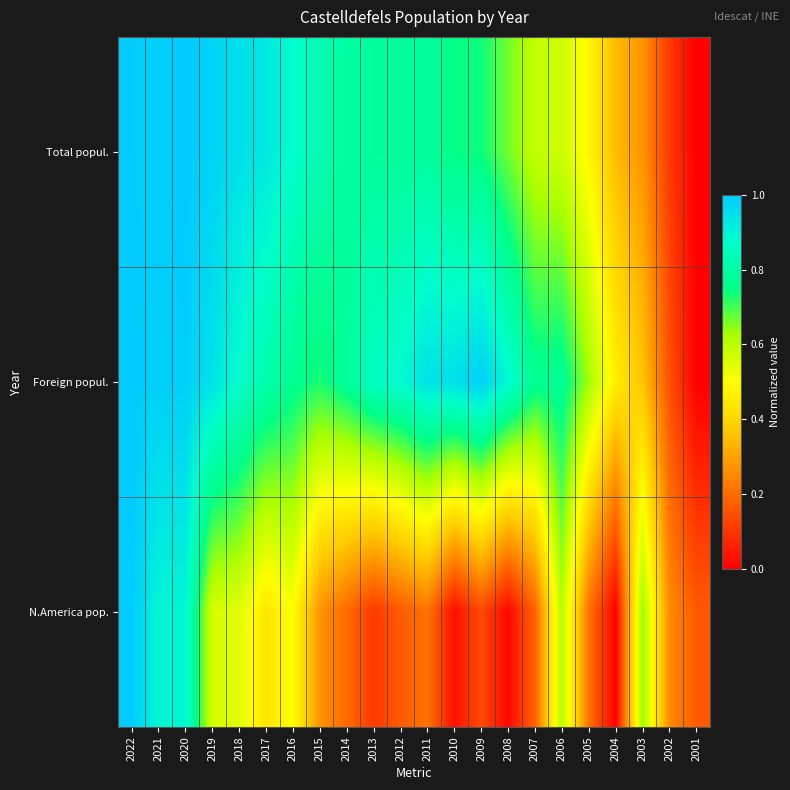

Reading left to right, transcribe all the data shown in this chart.

Total popul.: 2022=1.0	2021=1.0	2020=1.0	2019=1.0	2018=0.9	2017=0.9	2016=0.9	2015=0.8	2014=0.8	2013=0.8	2012=0.8	2011=0.8	2010=0.7	2009=0.7	2008=0.7	2007=0.6	2006=0.6	2005=0.5	2004=0.3	2003=0.3	2002=0.1	2001=0.0
Foreign popul.: 2022=1.0	2021=1.0	2020=1.0	2019=0.9	2018=0.9	2017=0.8	2016=0.8	2015=0.7	2014=0.8	2013=0.9	2012=0.9	2011=0.9	2010=0.9	2009=1.0	2008=0.9	2007=0.8	2006=0.8	2005=0.6	2004=0.5	2003=0.4	2002=0.2	2001=0.0
N.America pop.: 2022=1.0	2021=0.9	2020=0.9	2019=0.6	2018=0.5	2017=0.4	2016=0.5	2015=0.3	2014=0.2	2013=0.1	2012=0.2	2011=0.2	2010=0.0	2009=0.1	2008=0.0	2007=0.2	2006=0.6	2005=0.2	2004=0.0	2003=0.6	2002=0.3	2001=0.2